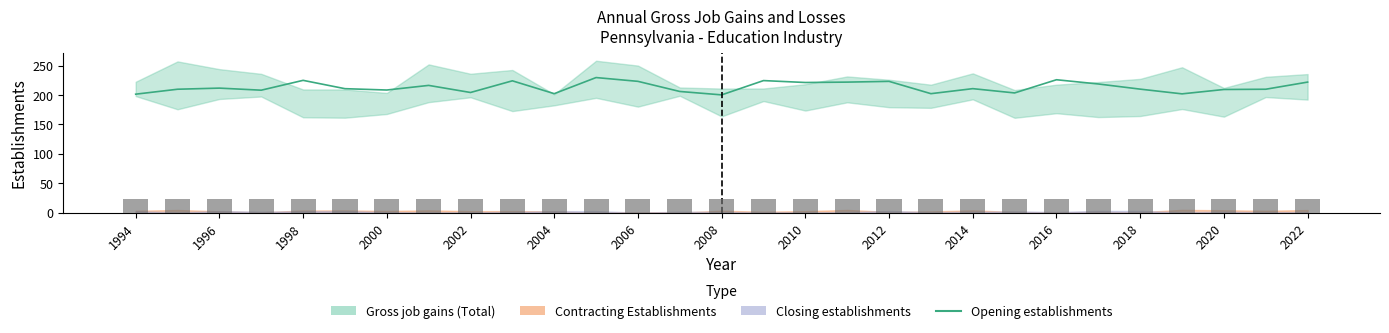

What is the value of the 25th bar from the left?

209.9